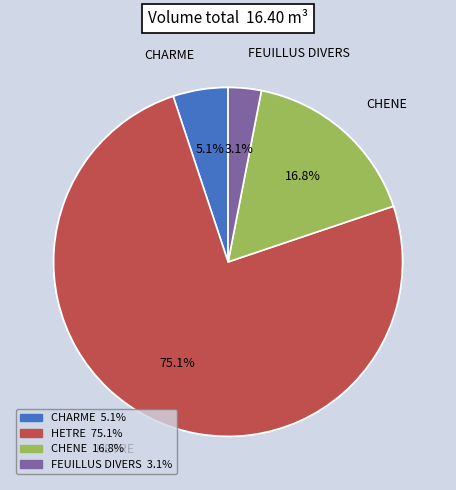

Is it true that HETRE is 81% of the pie?

False